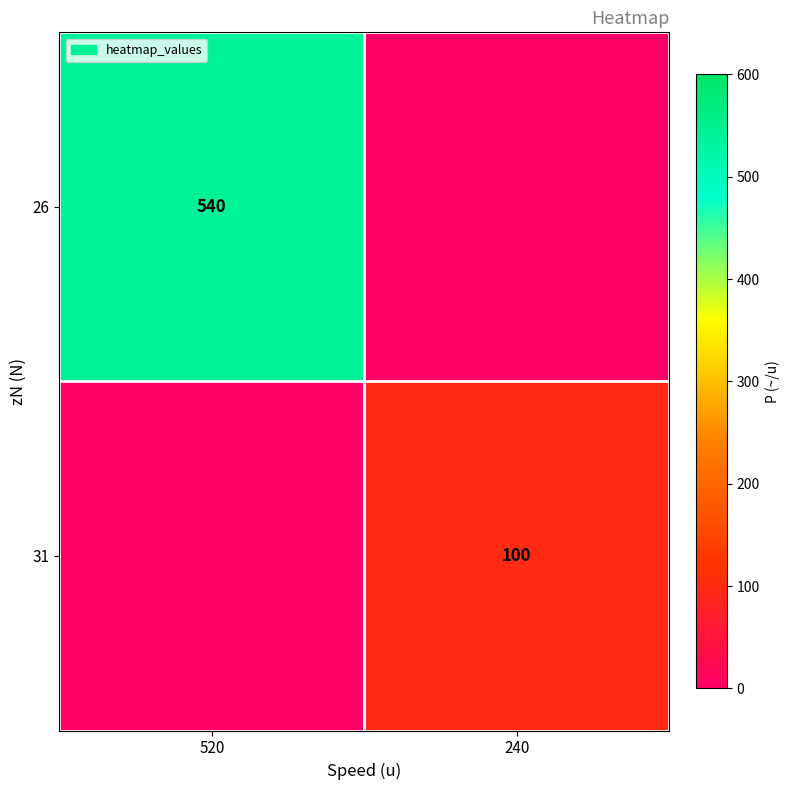

What is the difference between the highest and lowest values at 240?

100